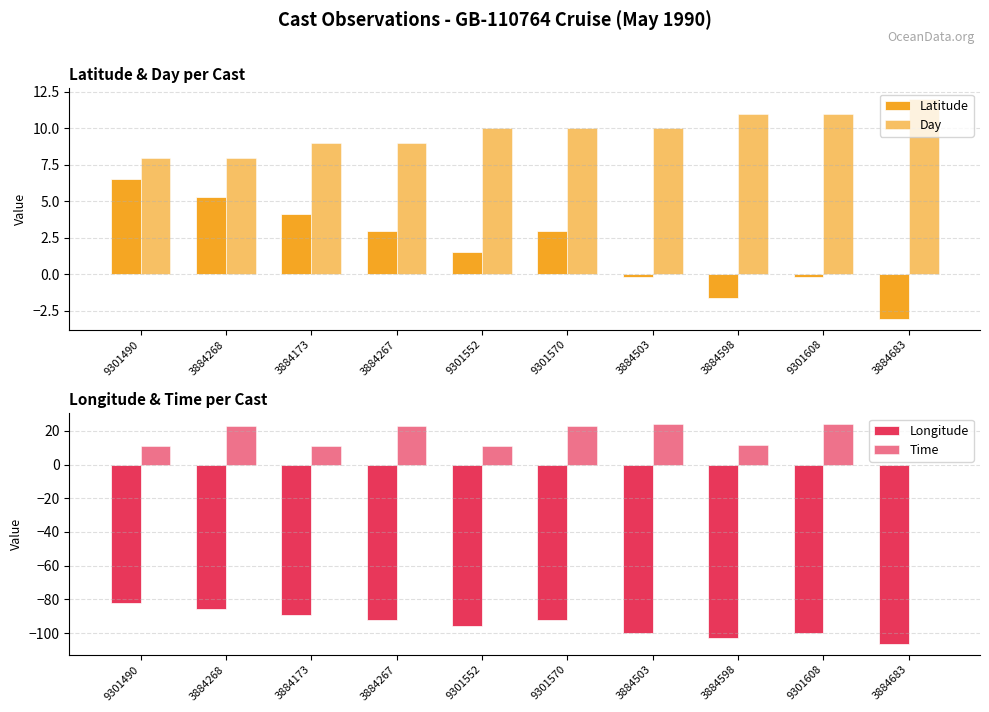

What is the value of the Day bar at the 3rd from the left?

9.0